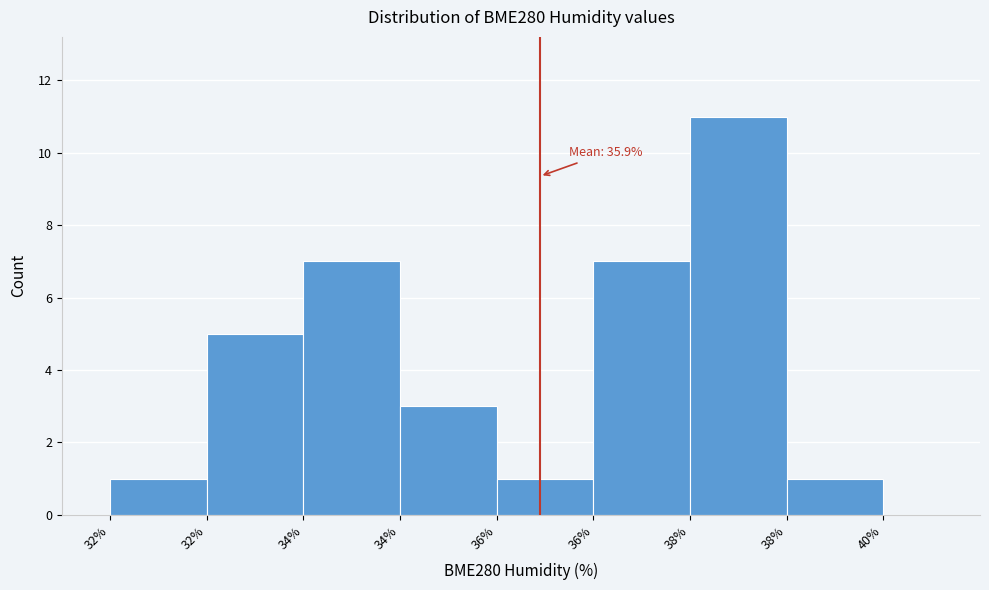

How many bars are there in total?

8